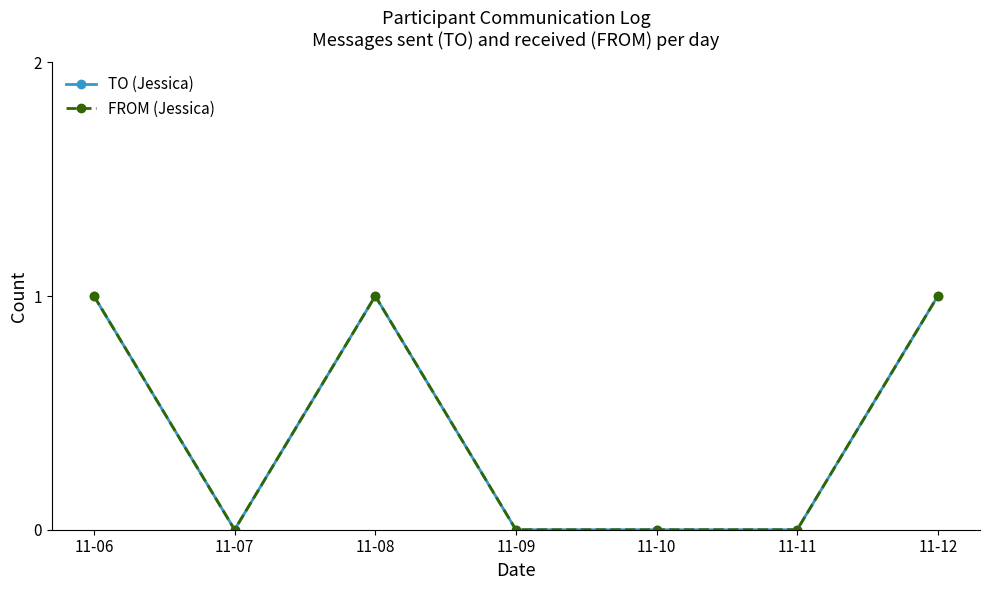

What is the difference between the maximum and minimum values in the TO (Jessica) series?

1